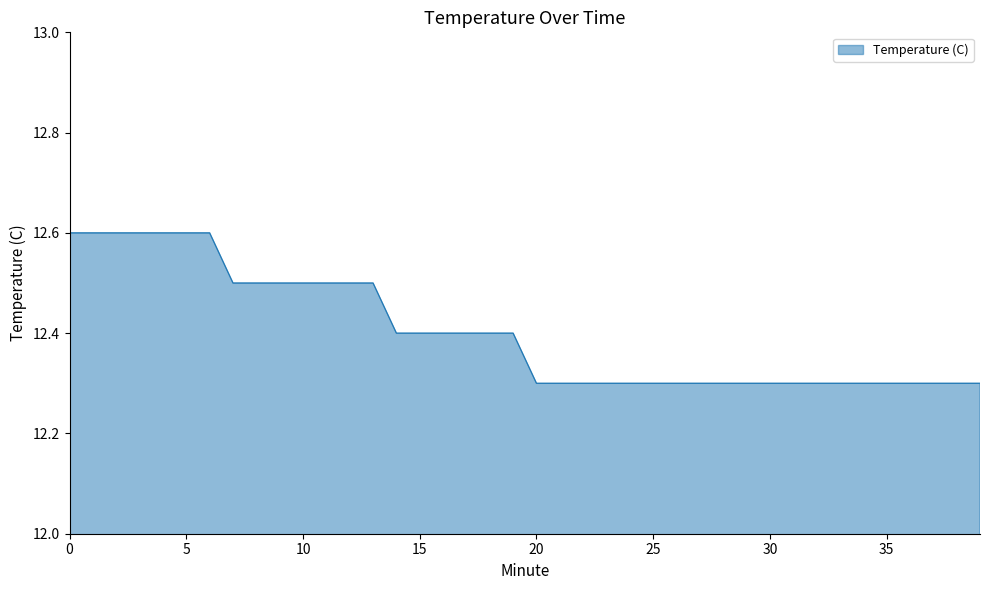

Reading left to right, list all the values displayed in this chart.

12.6	12.6	12.6	12.6	12.6	12.6	12.6	12.5	12.5	12.5	12.5	12.5	12.5	12.5	12.4	12.4	12.4	12.4	12.4	12.4	12.3	12.3	12.3	12.3	12.3	12.3	12.3	12.3	12.3	12.3	12.3	12.3	12.3	12.3	12.3	12.3	12.3	12.3	12.3	12.3